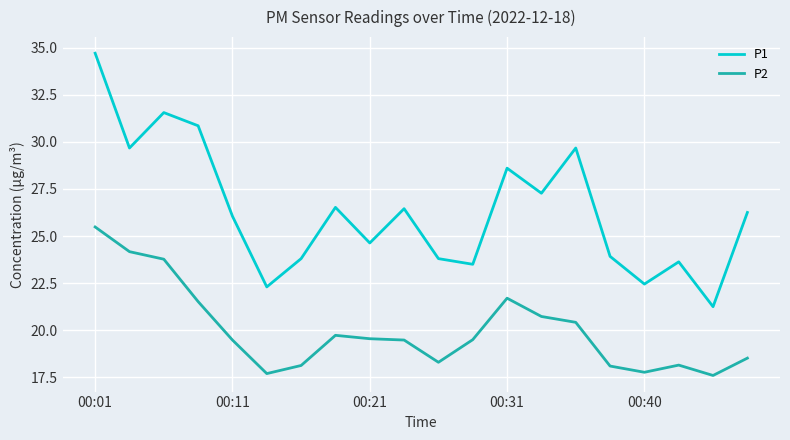

Which series has the largest total across all categories?

P1